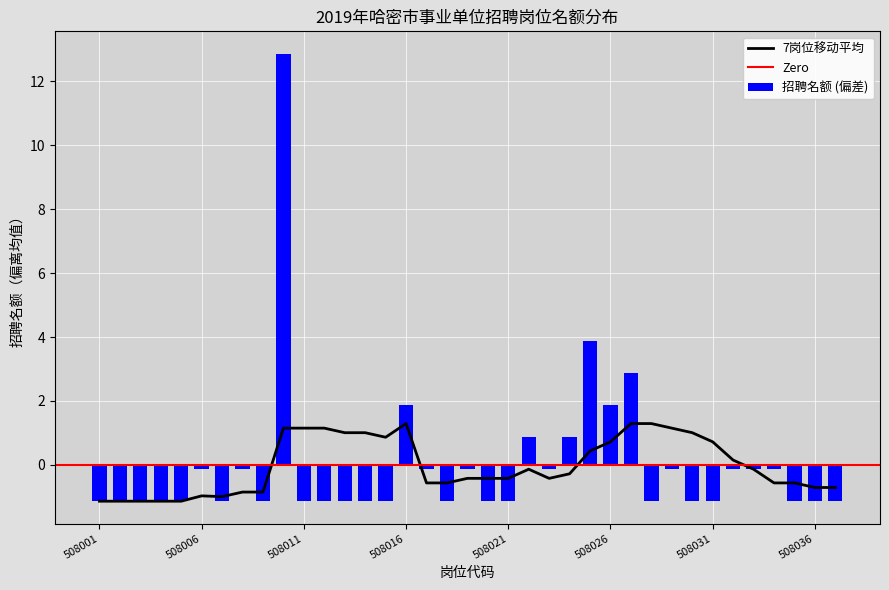

The chart shows a value of -1.8 at 508011. True or false?

False